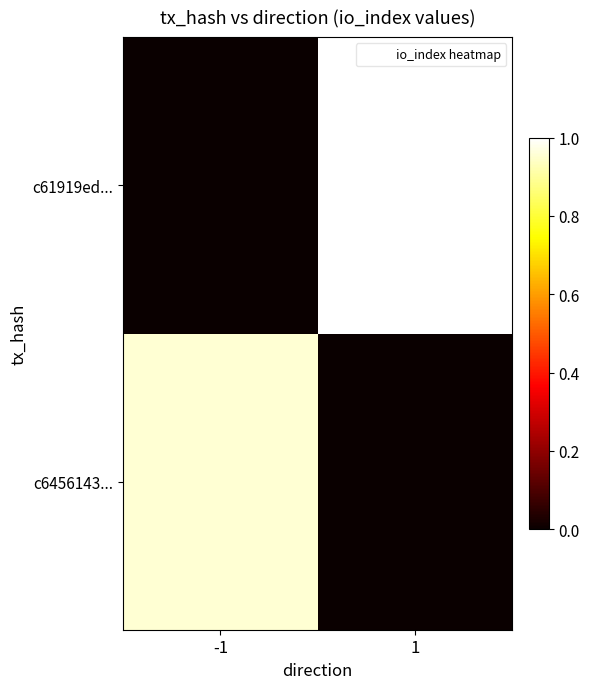

What is the difference between the highest and lowest values at 1?

1.0